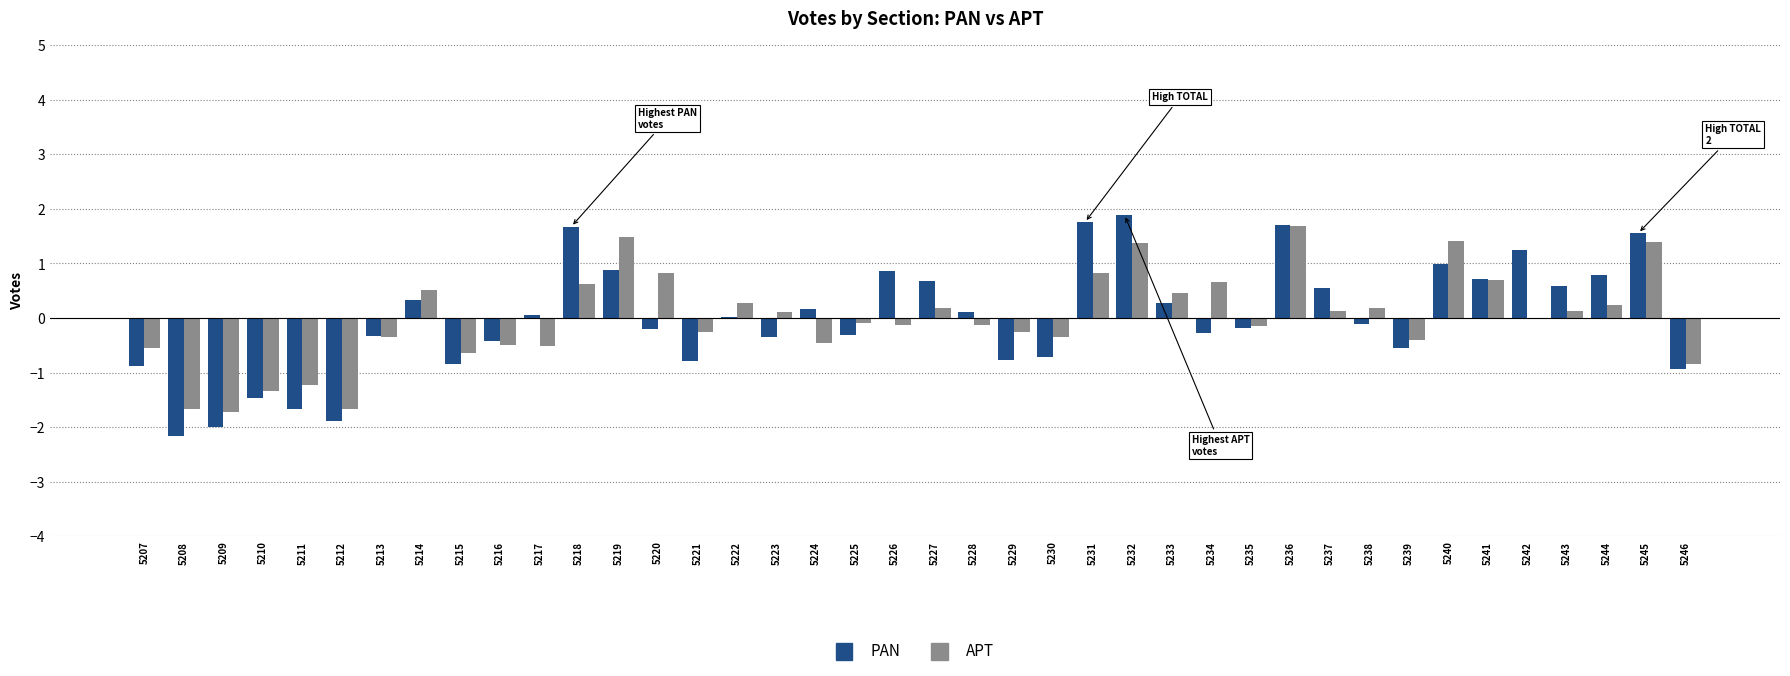

What are all the series names shown in the legend?

PAN, APT